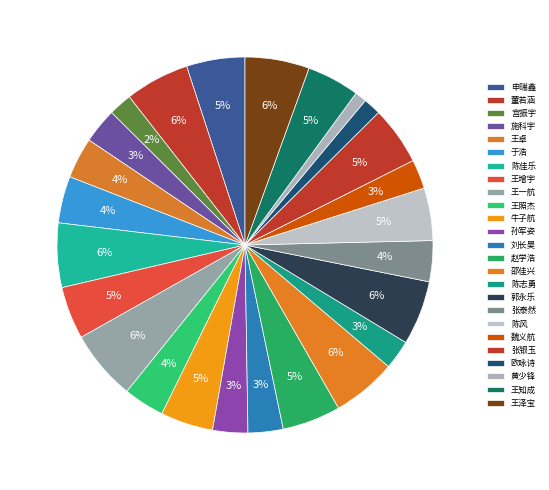

Count the number of slices in the pie.

25